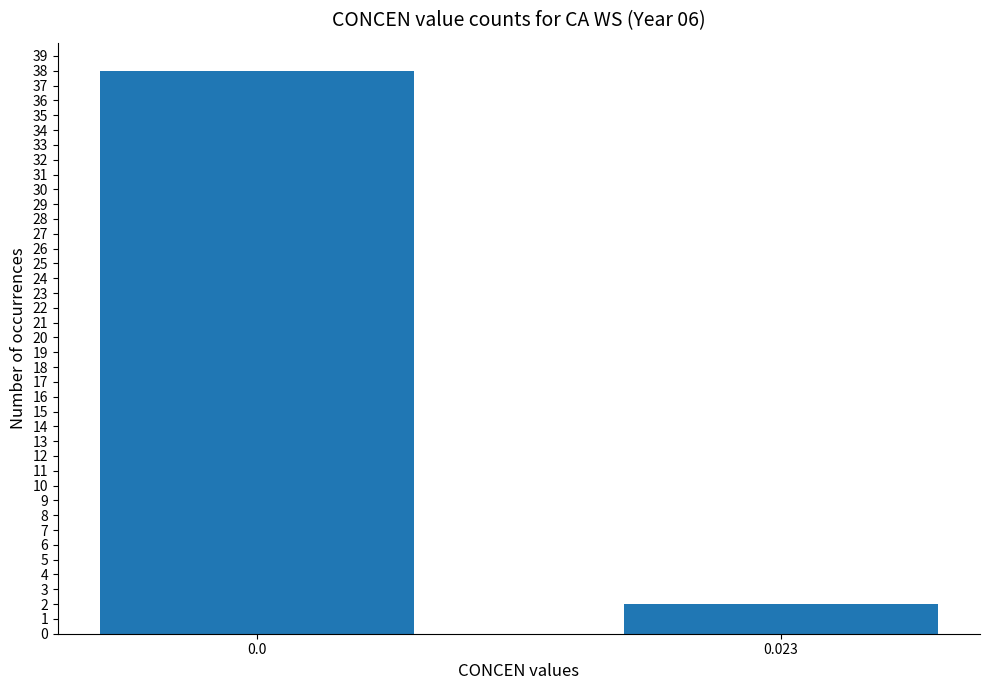

Rank the categories by value from highest to lowest.

0.0, 0.023